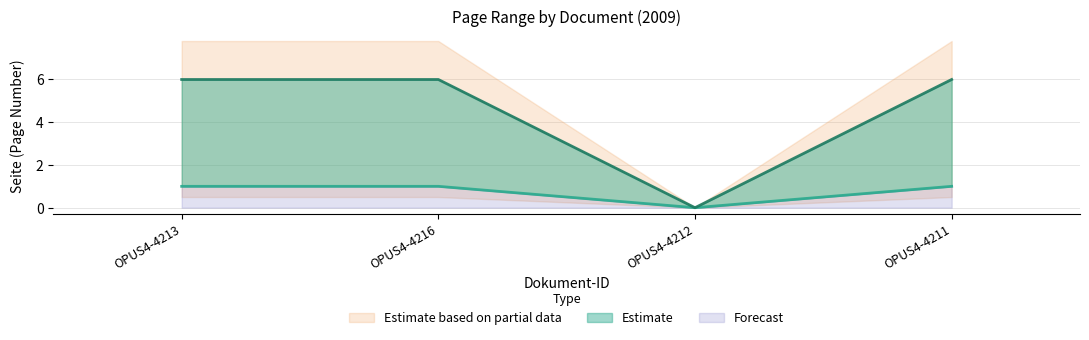

What position from the right is OPUS4-4216?

3